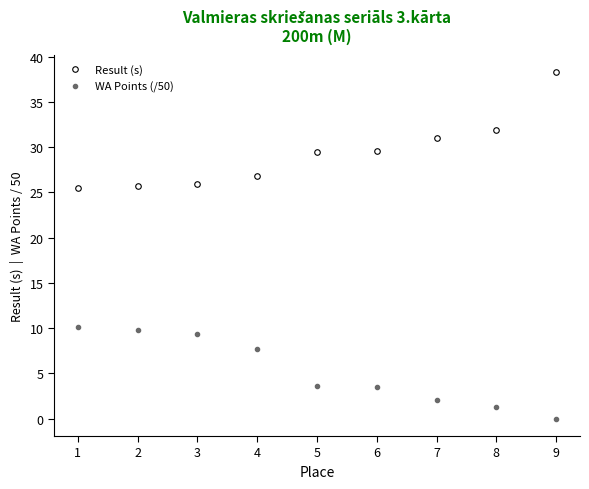

True or false: WA Points (/50) and Result (s) intersect in this chart.

False